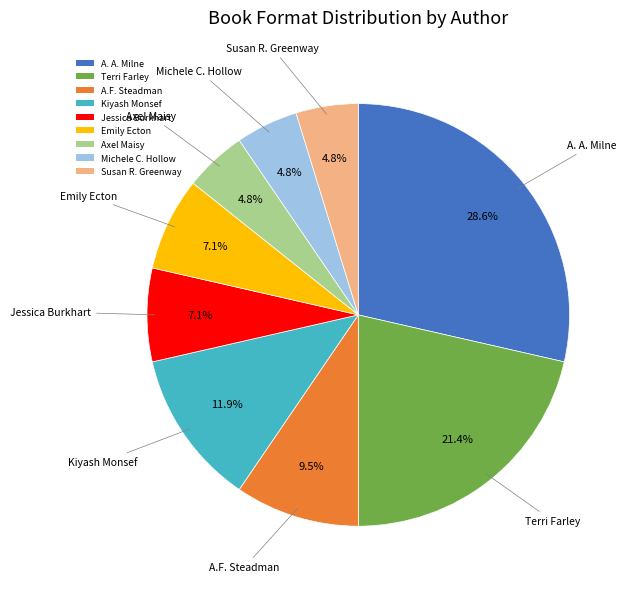

What is the largest slice in the pie chart?

A. A. Milne